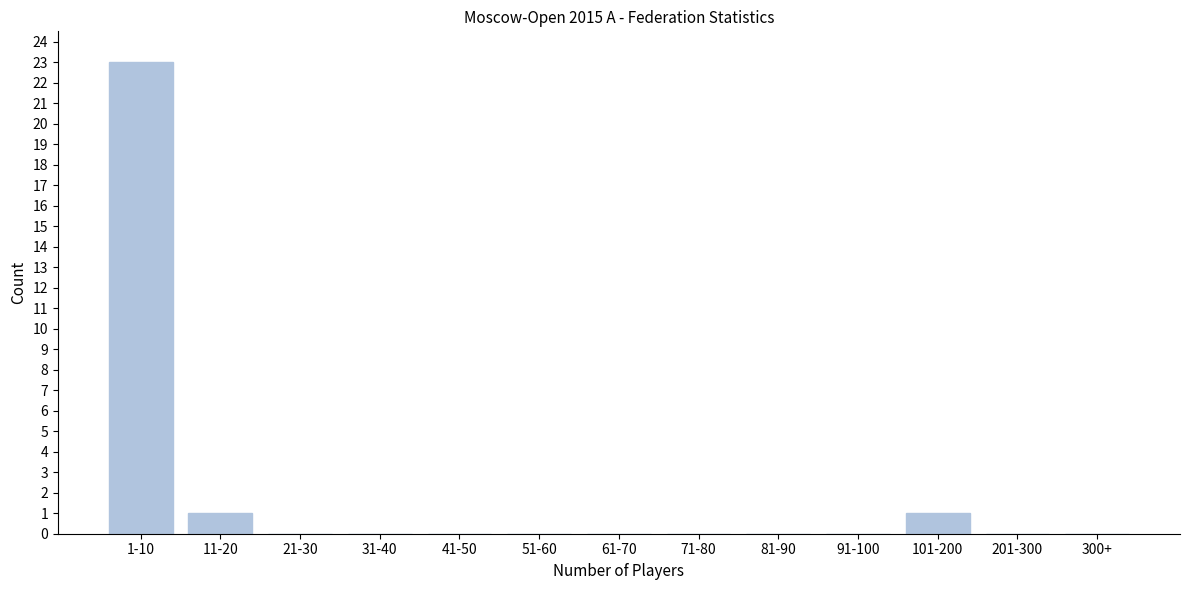

Reading left to right, list all the values displayed in this chart.

1-10=23	11-20=1	21-30=0	31-40=0	41-50=0	51-60=0	61-70=0	71-80=0	81-90=0	91-100=0	101-200=1	201-300=0	300+=0